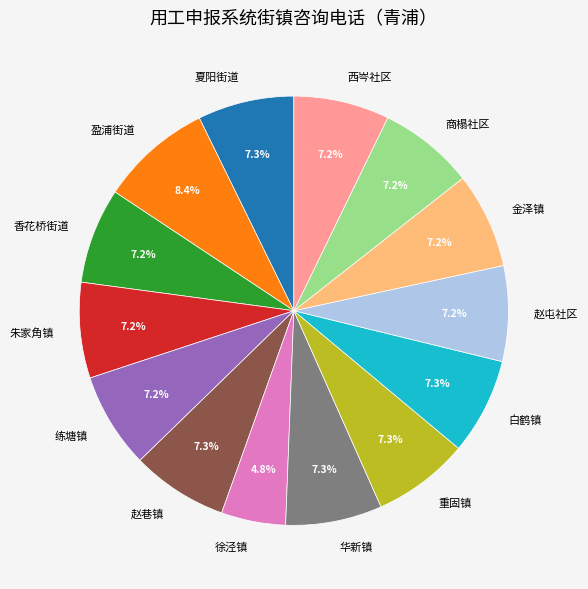

Which category has the smallest portion of the pie?

徐泾镇